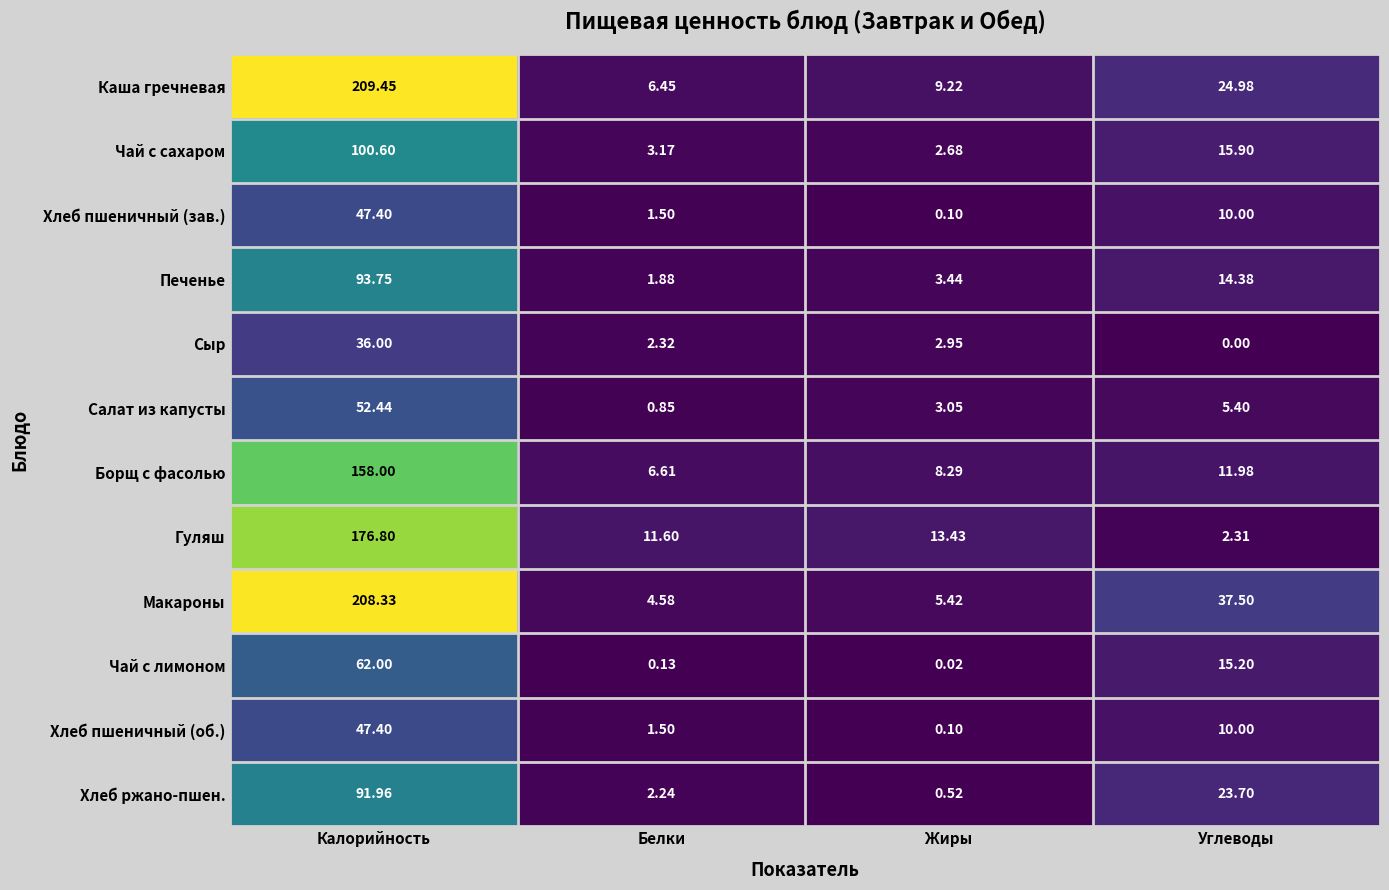

What is the total value across all series at Калорийность?

1284.1